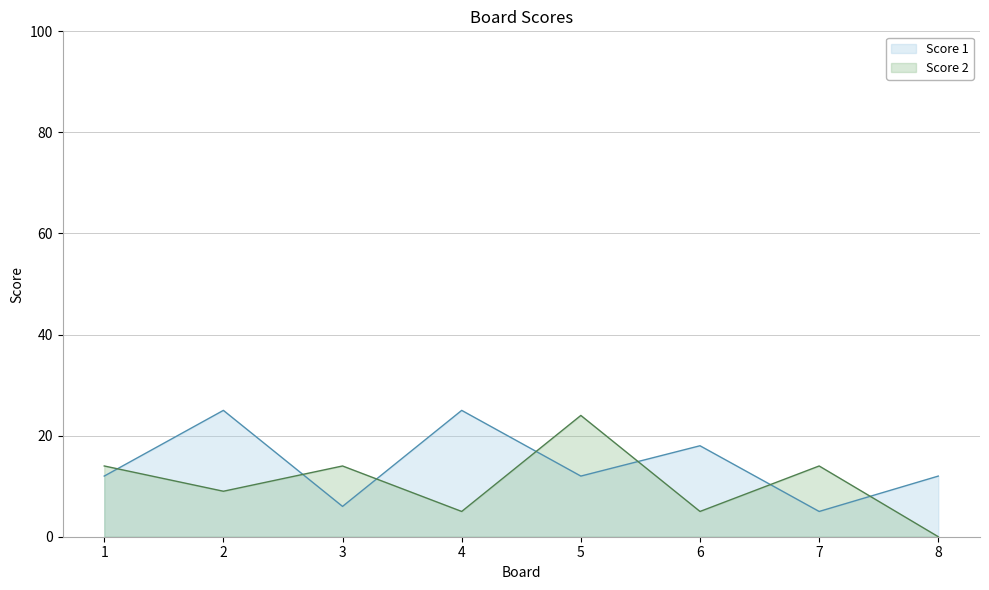

How many Score 1 values are between 12 and 25?

6